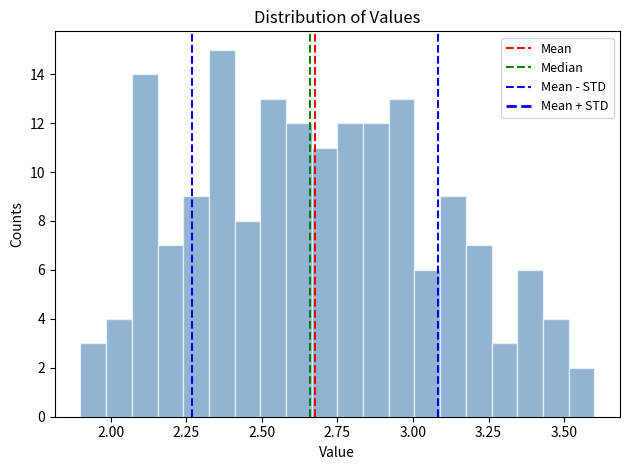

Around what value on the x-axis is the tallest bar? Give the approximate position of its centre, as read against the axis.

2.35